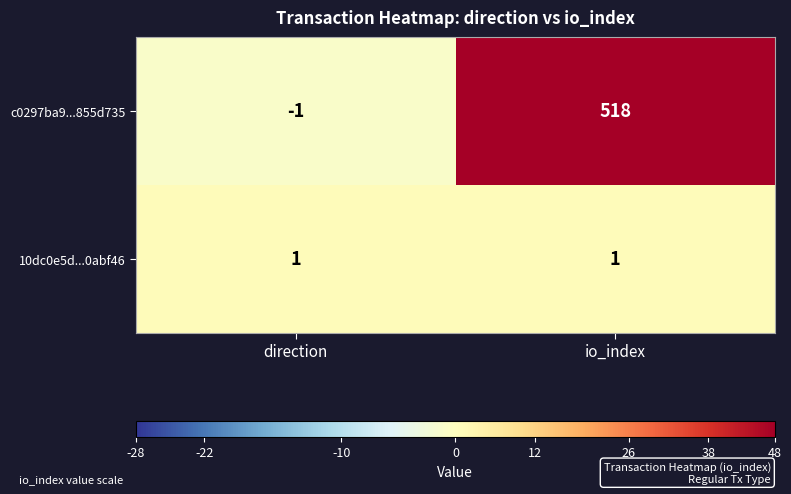

What is the sum of all c0297ba9...855d735 values?

517